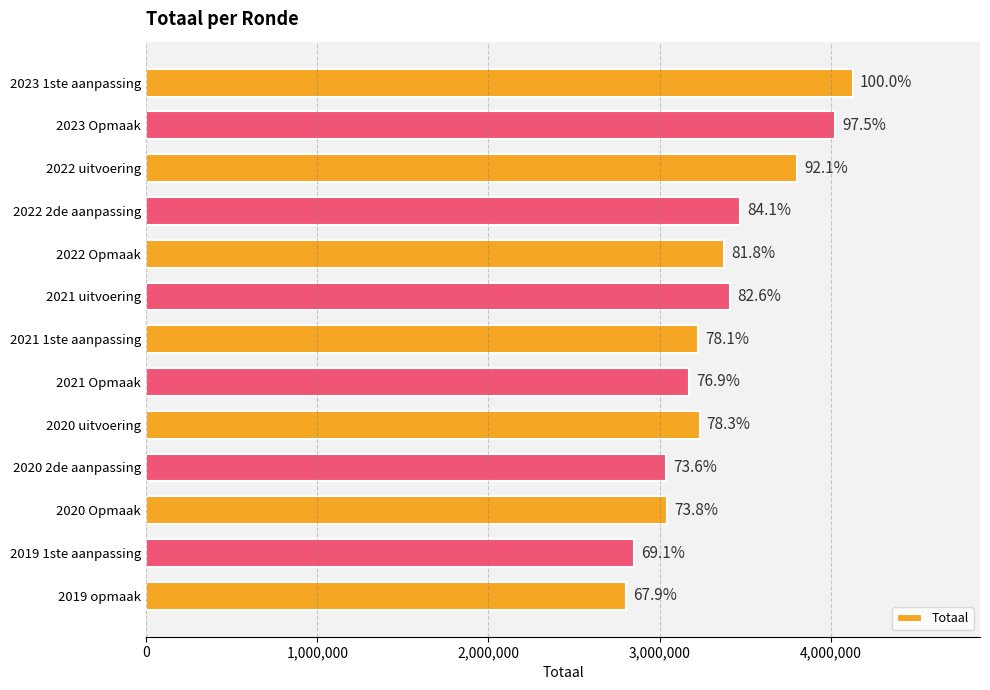

How many bars are there in total?

13